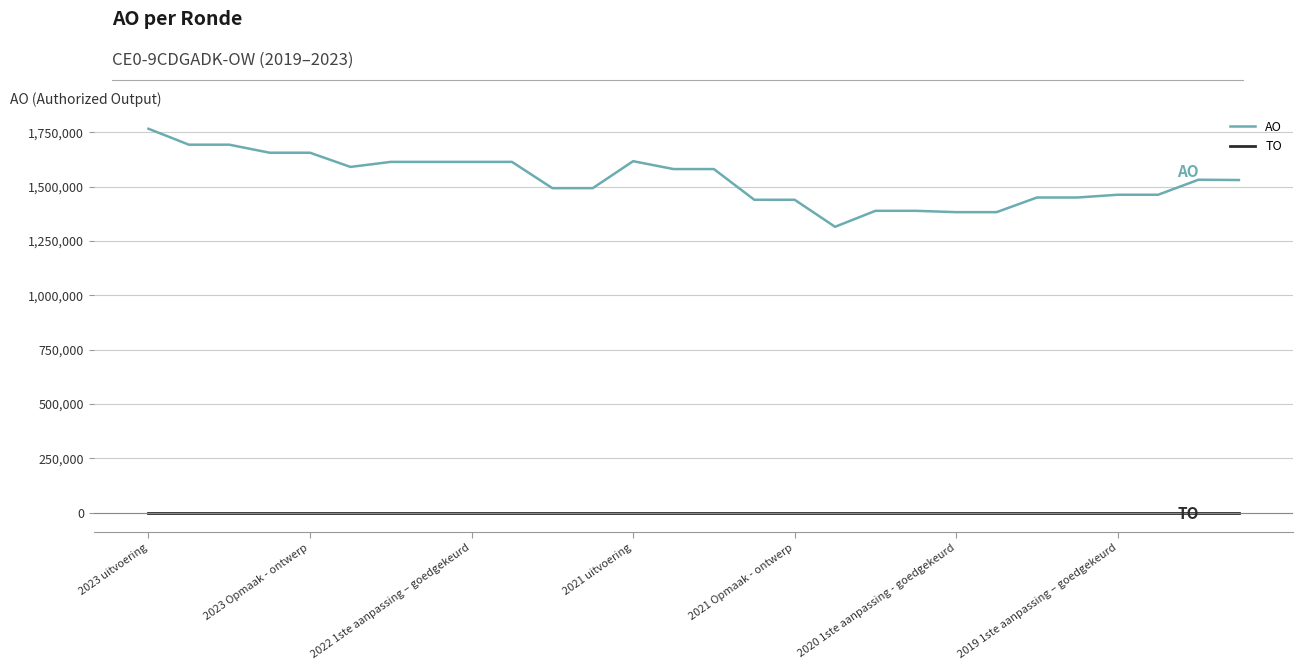

Which series has the widest spread of values?

AO